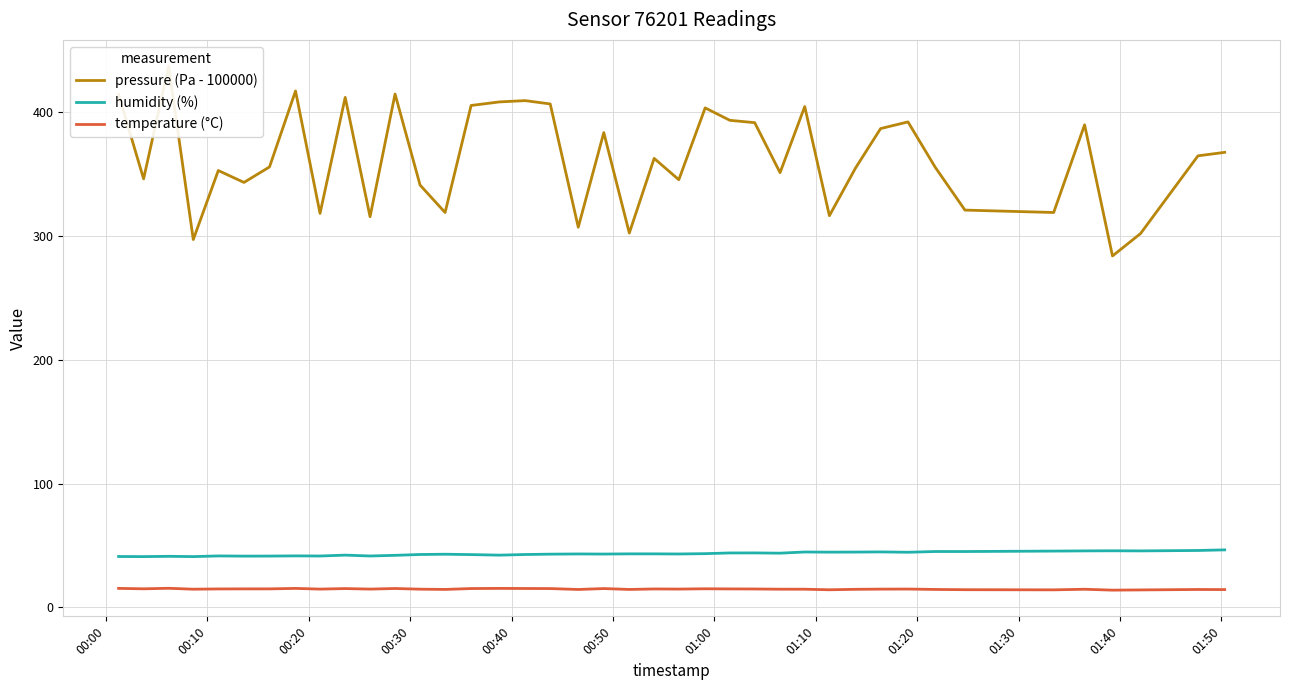

True or false: temperature (°C) and humidity (%) cross at least once.

False